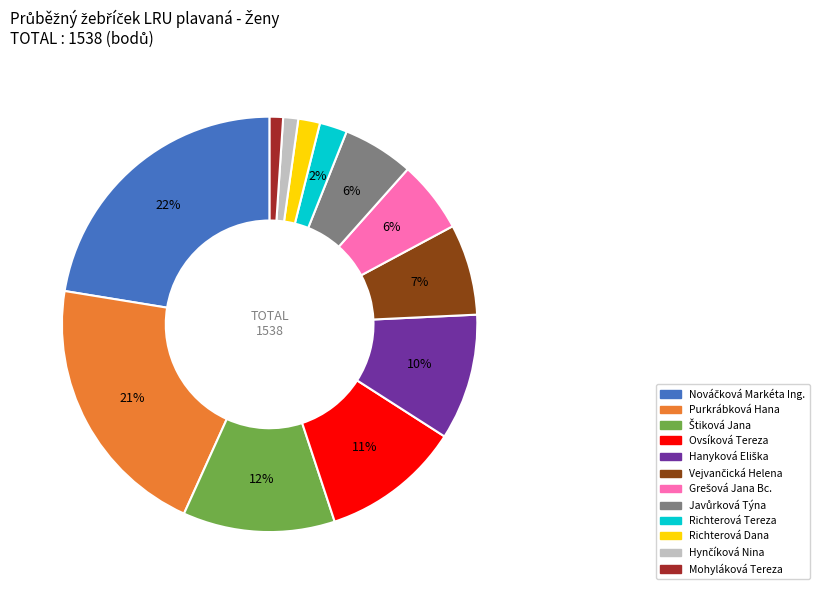

Is it true that Mohyláková Tereza is 11% of the pie?

False